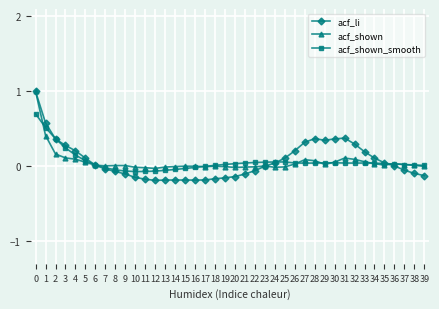

What is the maximum value for acf_shown?

1.0